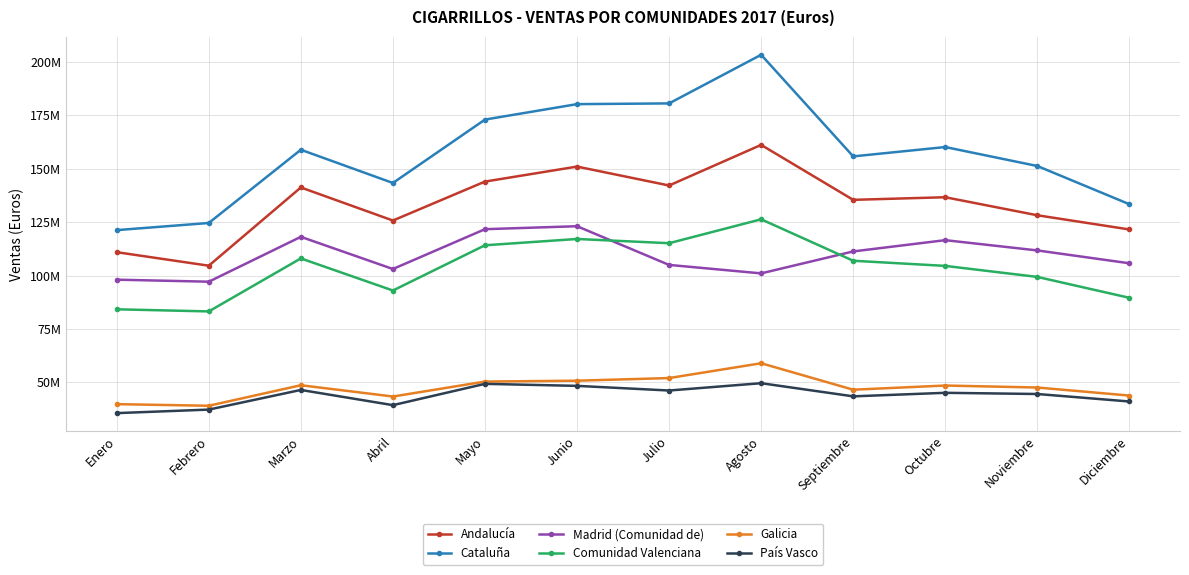

Which has a higher value, Agosto or Septiembre?

Agosto